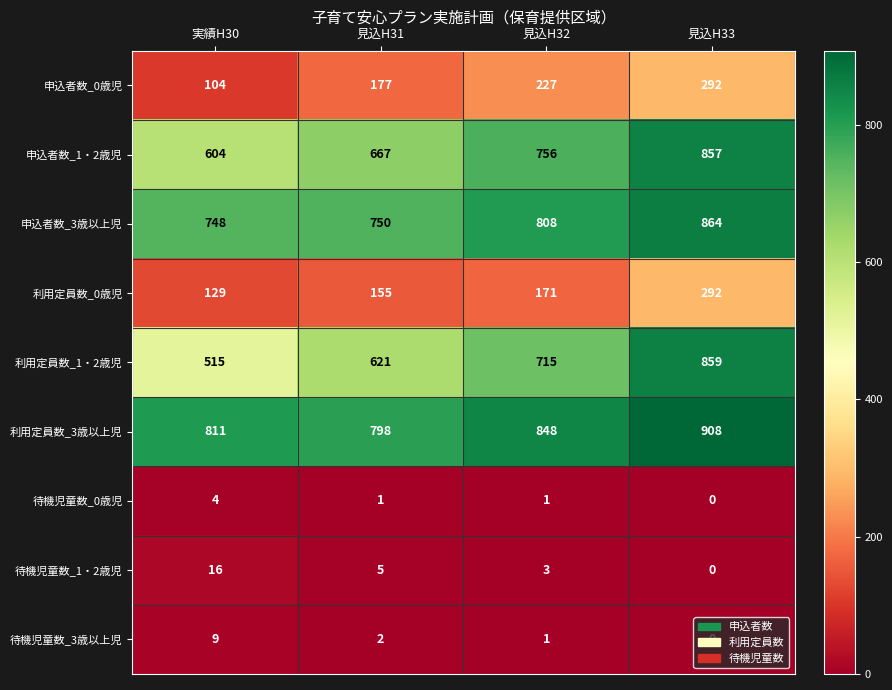

Which series has the largest total across all categories?

利用定員数_3歳以上児